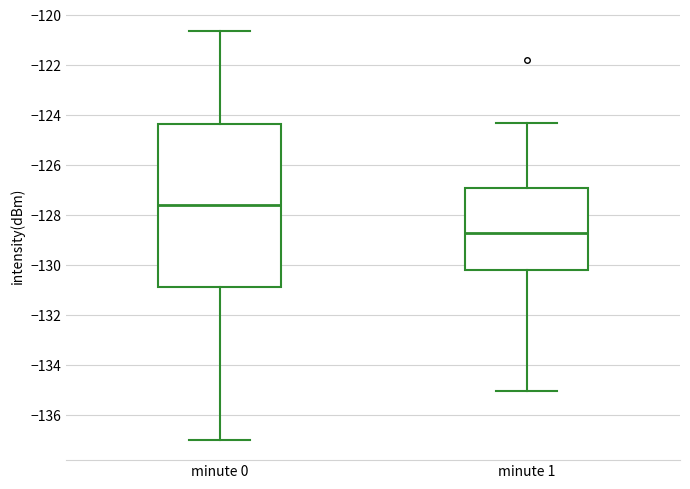

Which box is the tallest, from its lower edge to its upper edge?

minute 0